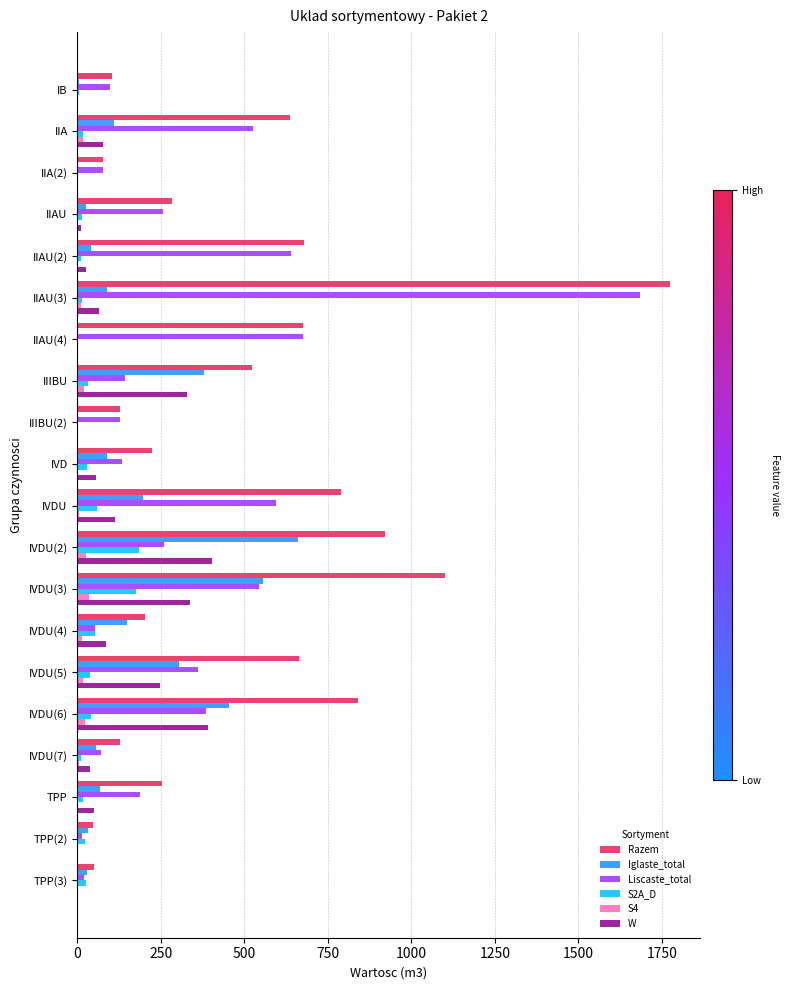

Which series has the largest total across all categories?

Razem